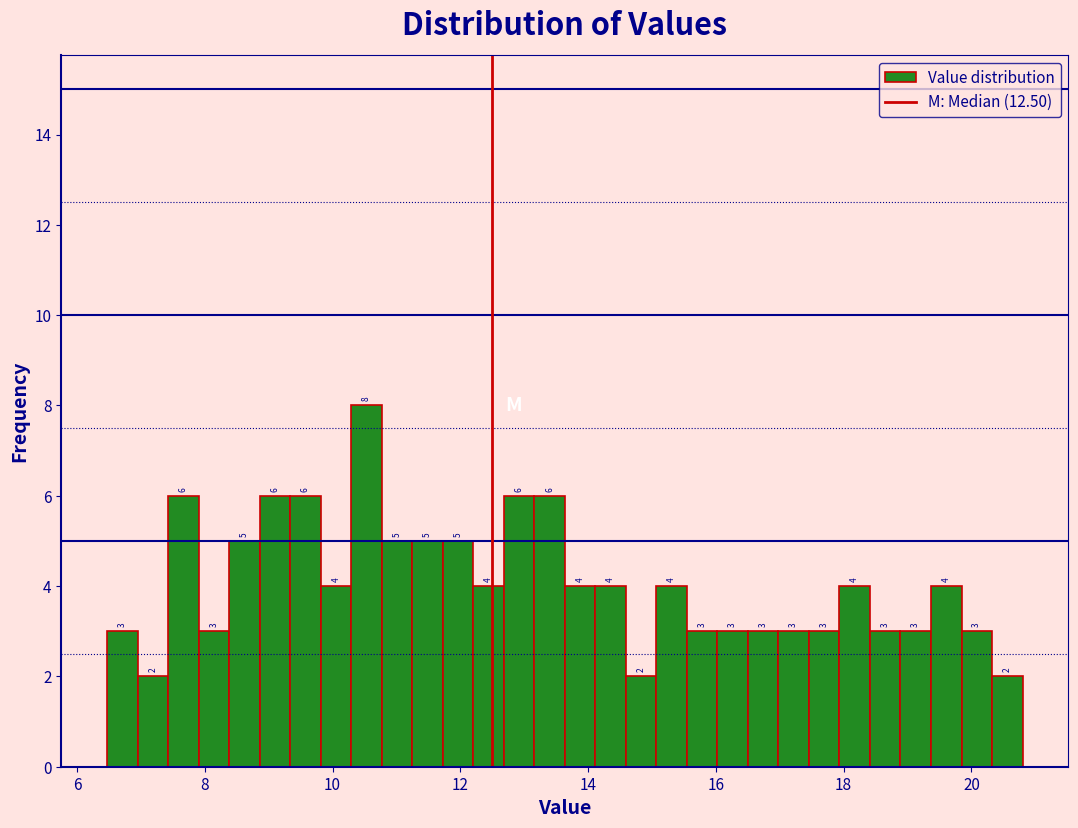

Read against the x-axis, roughly where is the centre of the tallest bar?

10.6